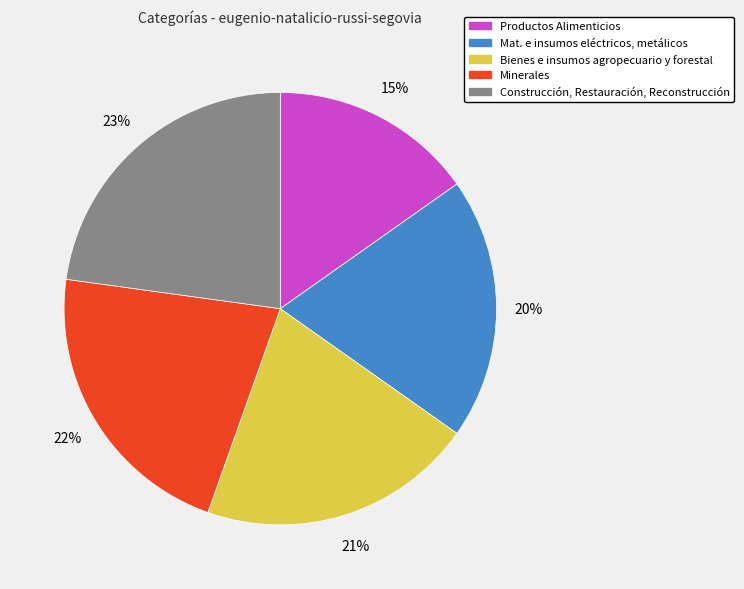

To the nearest percent, what is the average slice percentage?

20%